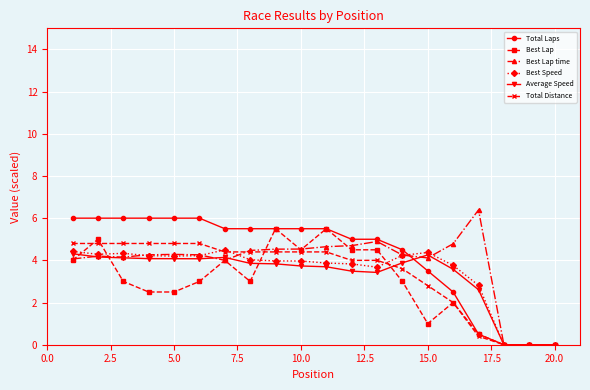

List the series in order of their peak value, lowest first.

Average Speed, Best Speed, Total Distance, Best Lap, Total Laps, Best Lap time